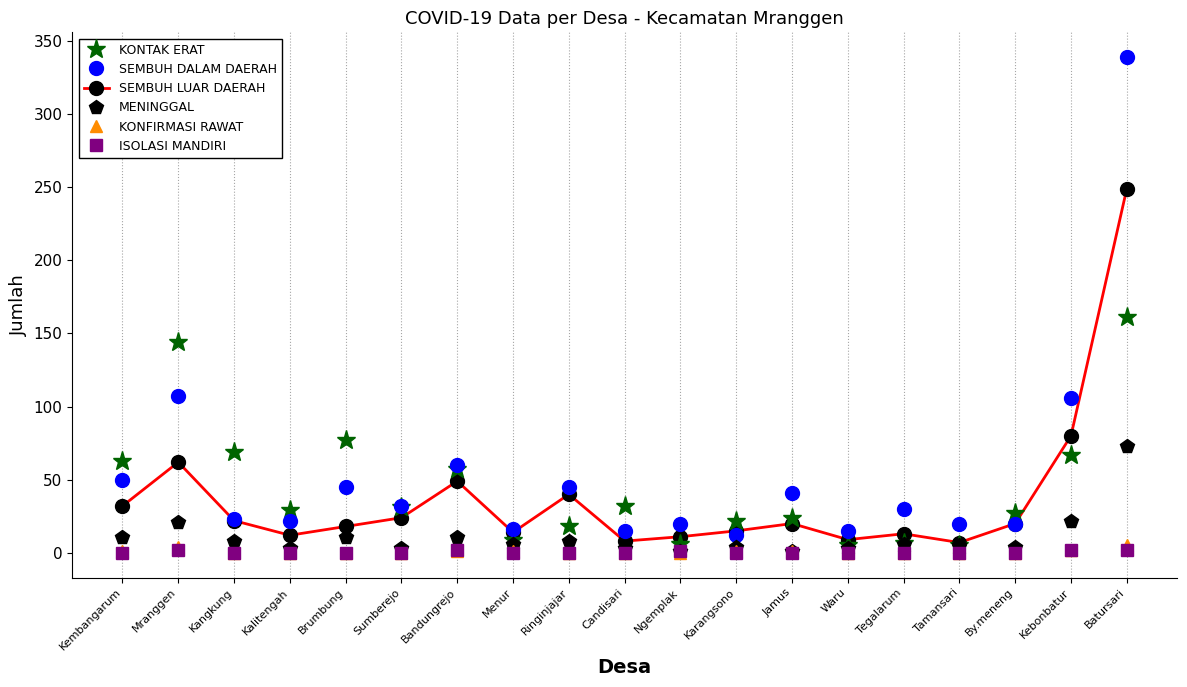

List the series in order of their peak value, highest first.

SEMBUH DALAM DAERAH, SEMBUH LUAR DAERAH, KONTAK ERAT, MENINGGAL, KONFIRMASI RAWAT, ISOLASI MANDIRI